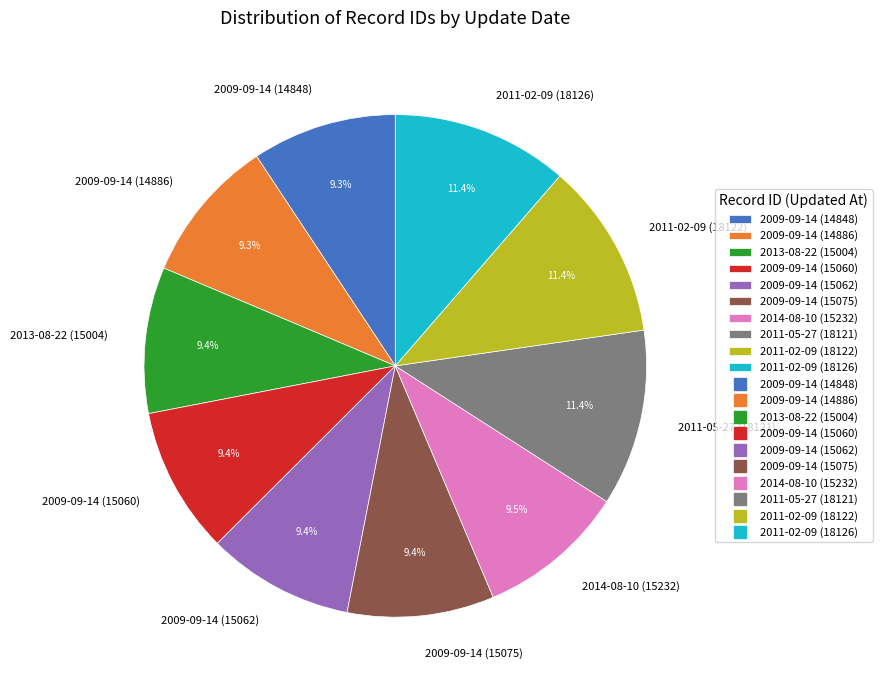

To the nearest percent, what portion does 2009-09-14 (15062) represent?

9%